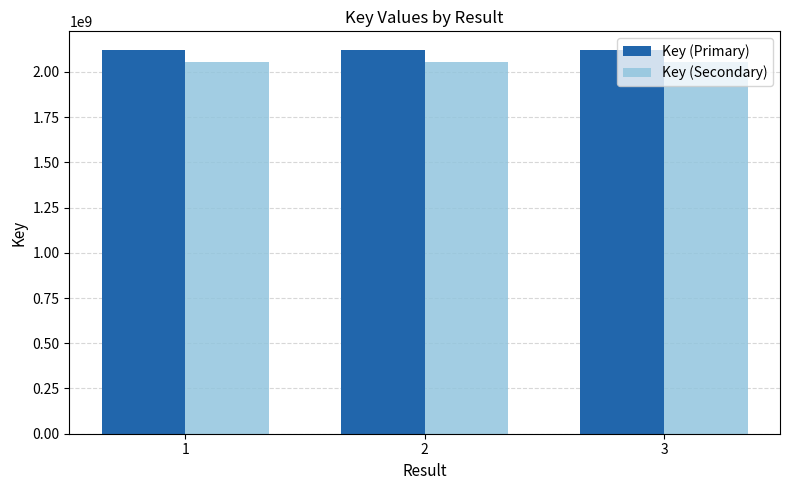

How many Key (Primary) values are between 2117851818 and 2117867163?

3